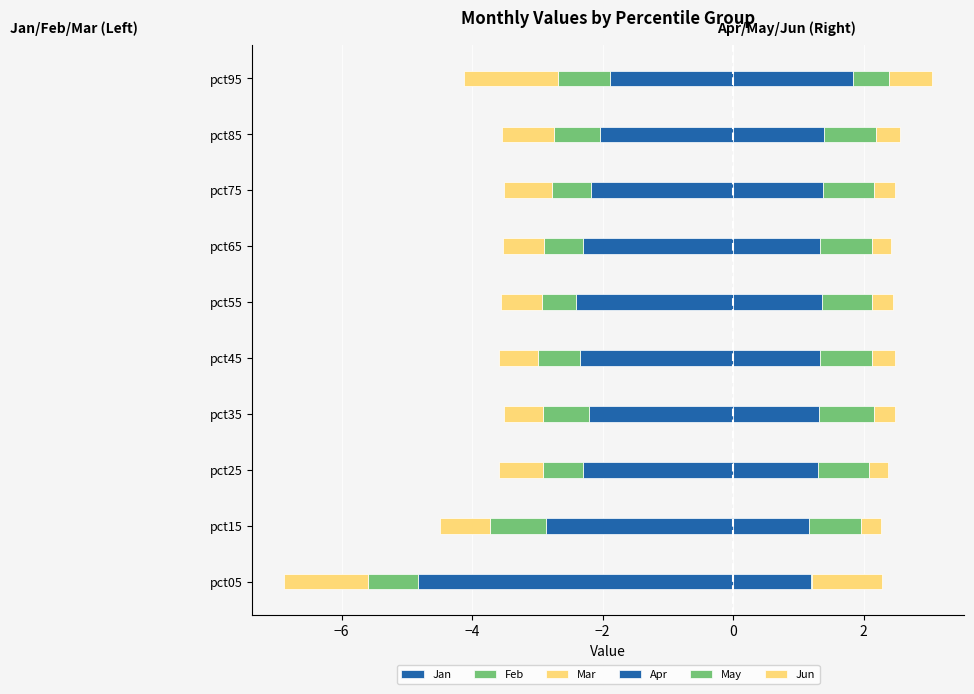

The value of May at pct85 is 0.3. True or false?

False